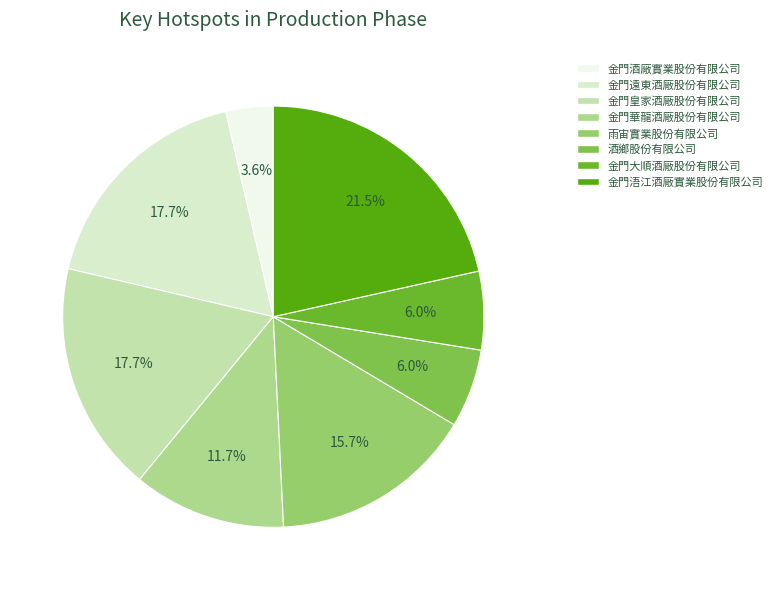

Approximately how many times larger is the value at 金門酒廠實業股份有限公司 compared to 金門遠東酒廠股份有限公司?

0.2